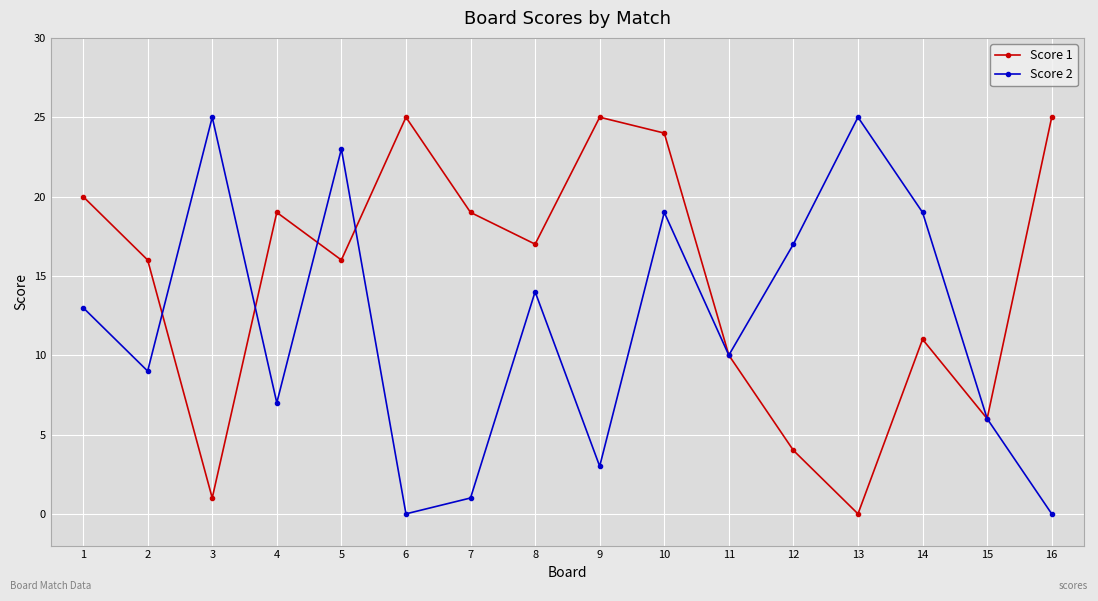

Between 7 and 14, which series saw the biggest shift?

Score 2